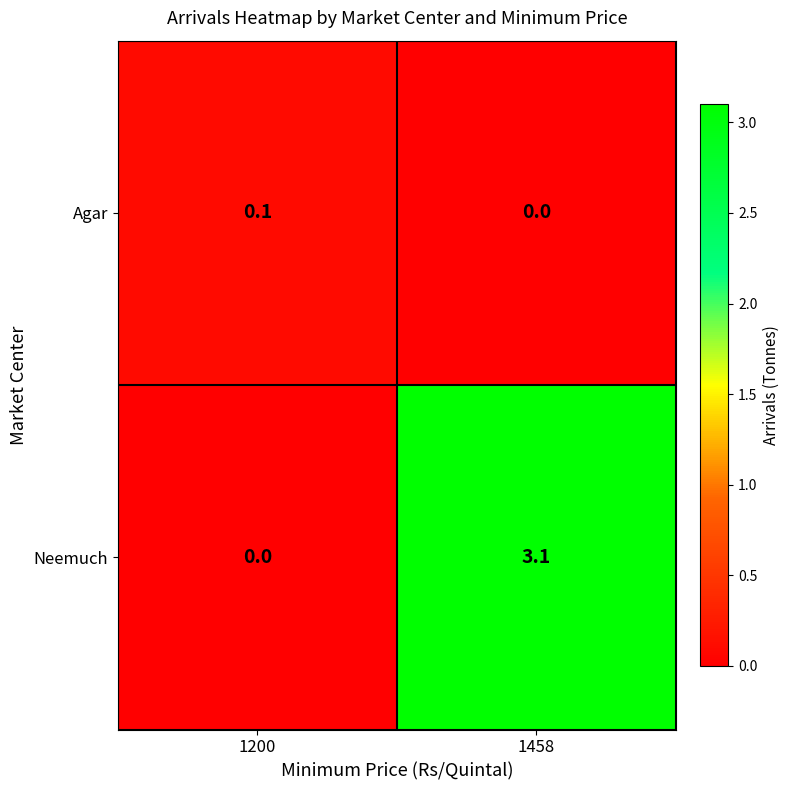

How many data points does each series have?

2